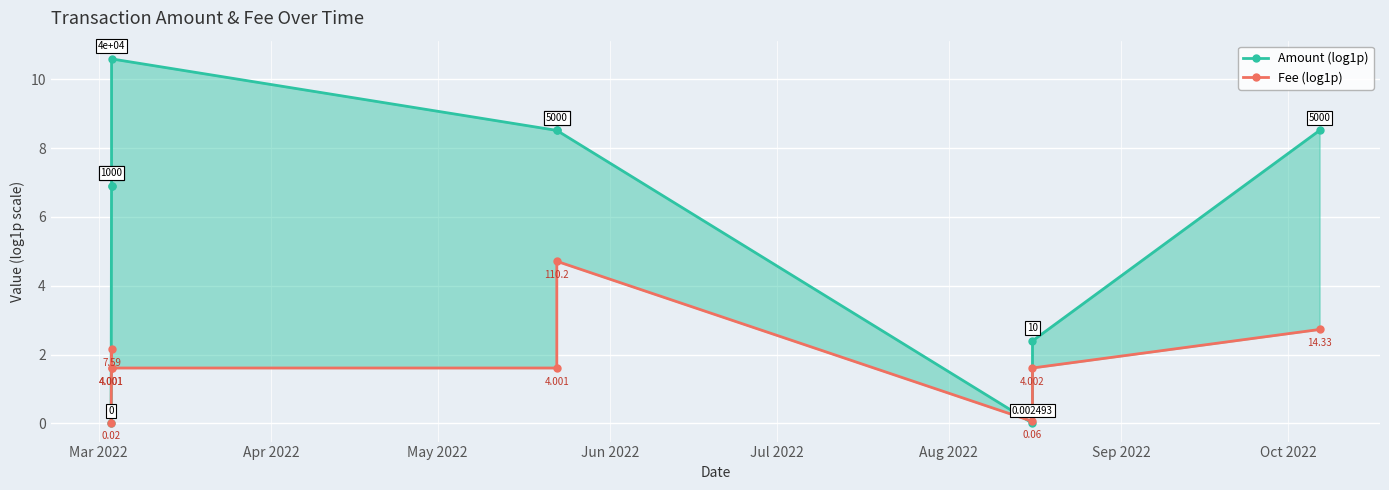

Reading right to left, list all the values displayed in this chart.

Amount (log1p): 8.5	2.4	0.0	8.5	8.5	10.6	6.9	6.9	0.0
Fee (log1p): 2.7	1.6	0.1	4.7	1.6	1.6	2.2	1.6	0.0